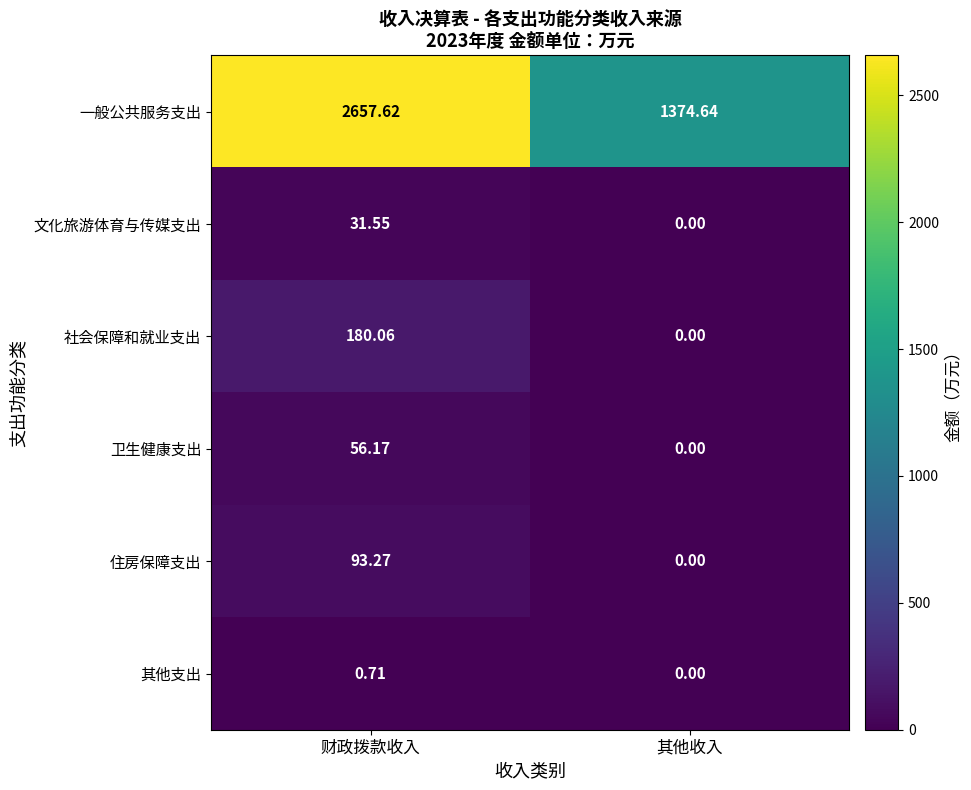

List the series in order of their peak value, highest first.

一般公共服务支出, 社会保障和就业支出, 住房保障支出, 卫生健康支出, 文化旅游体育与传媒支出, 其他支出